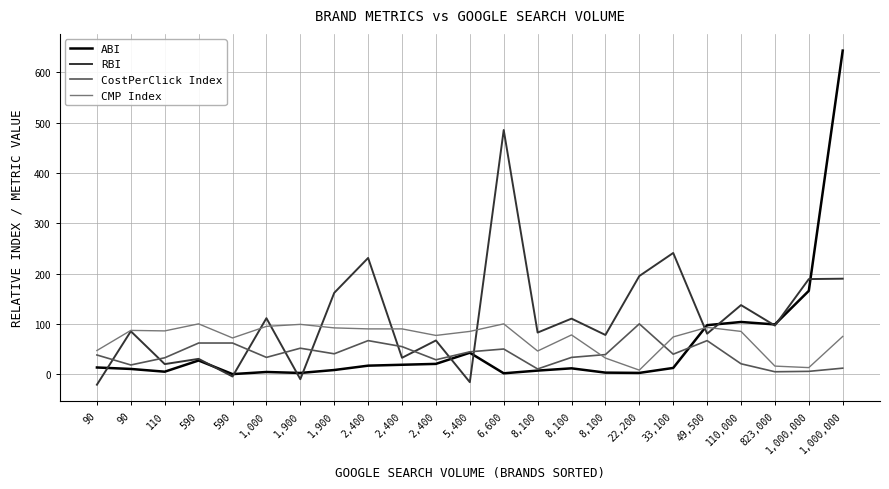

What is the label of the 2nd point from the right?

1,000,000